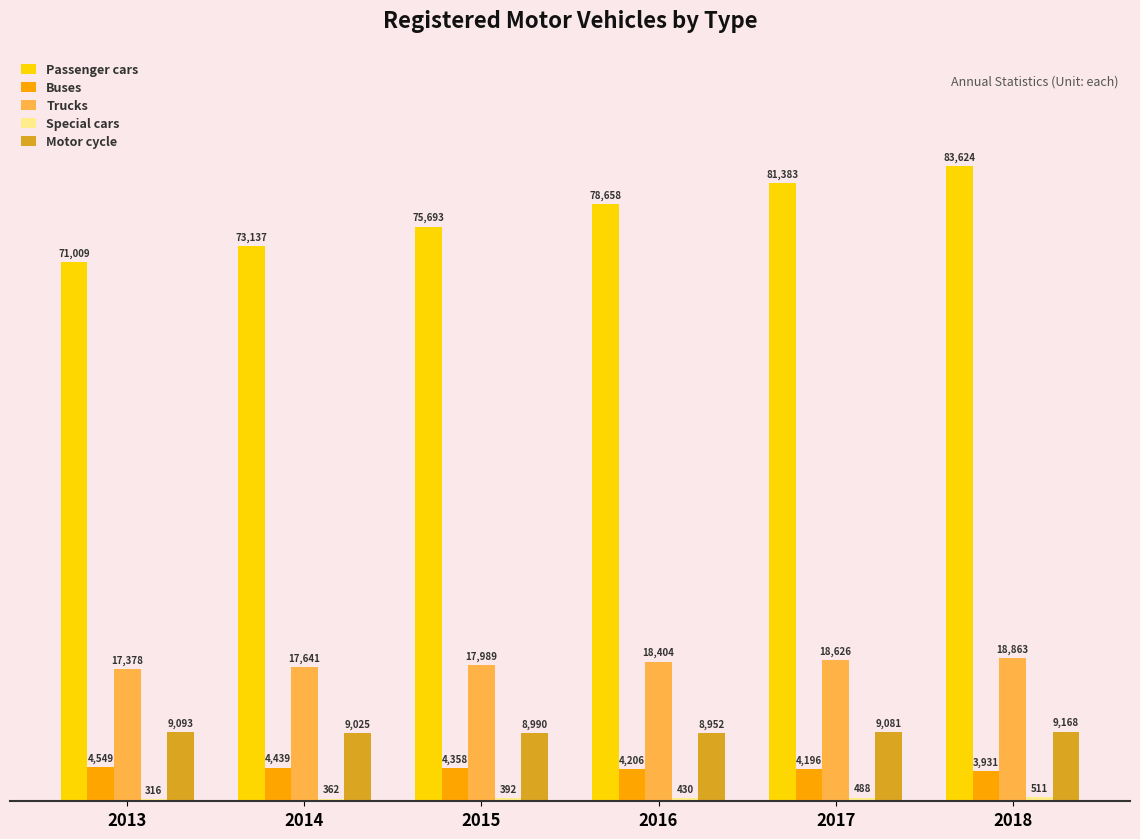

Where is Motor cycle nearest to the value 9060?

2017